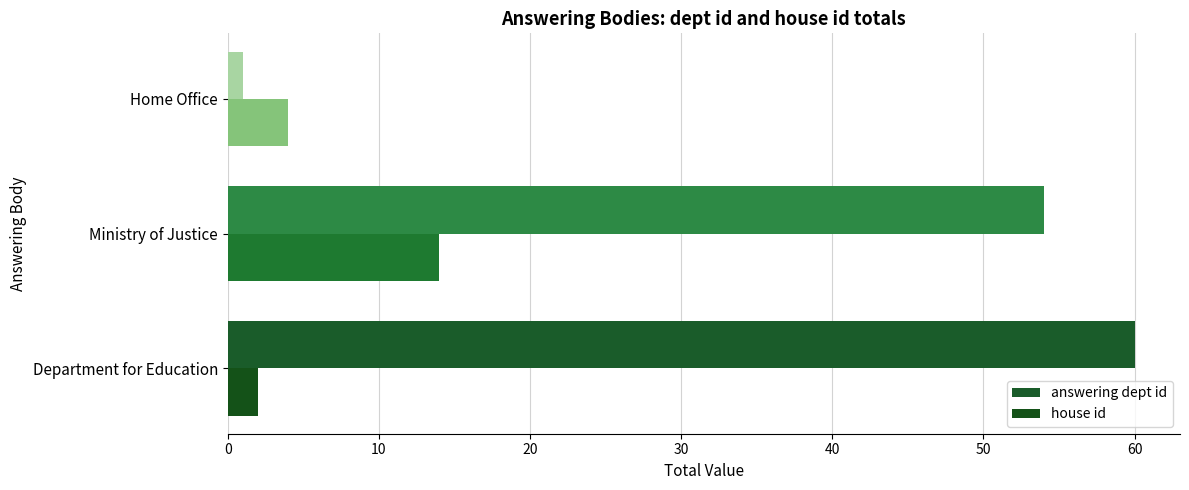

Count the number of categories in the chart.

3